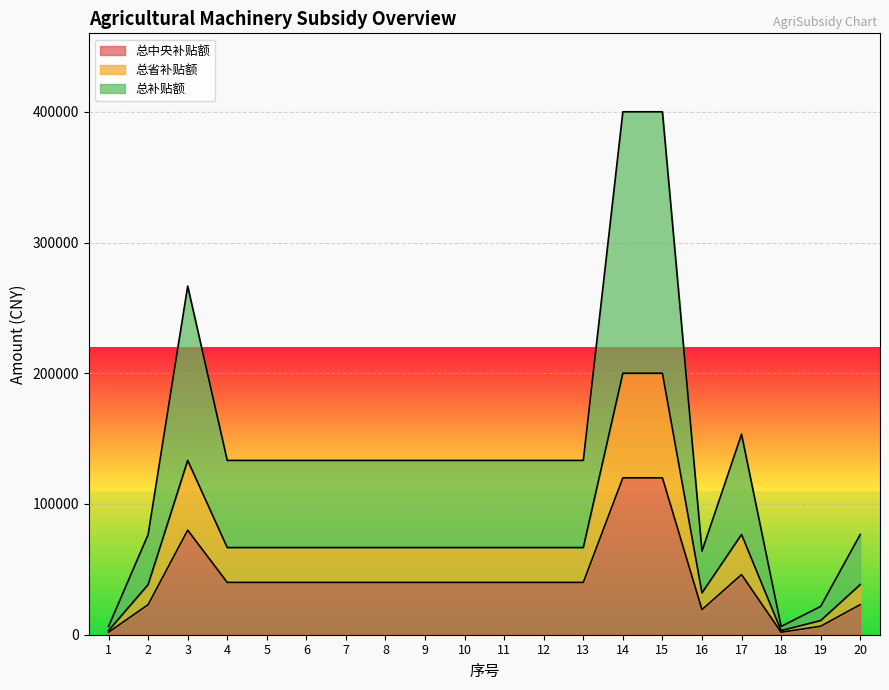

At 11, list the series in order from smallest to largest.

总中央补贴额, 总省补贴额, 总补贴额